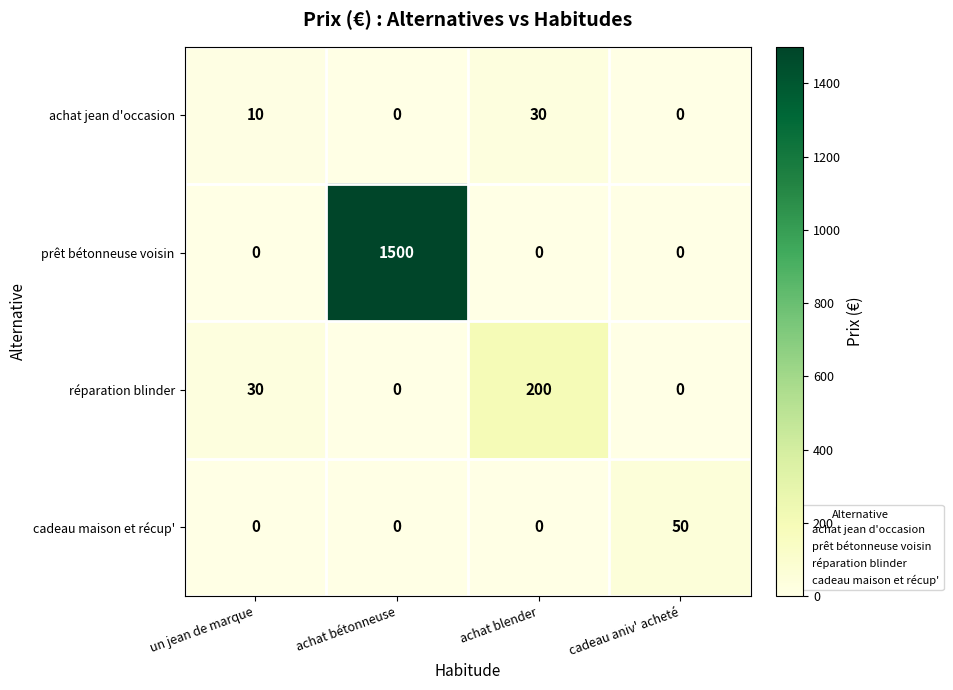

Which series has the largest total across all categories?

prêt bétonneuse voisin